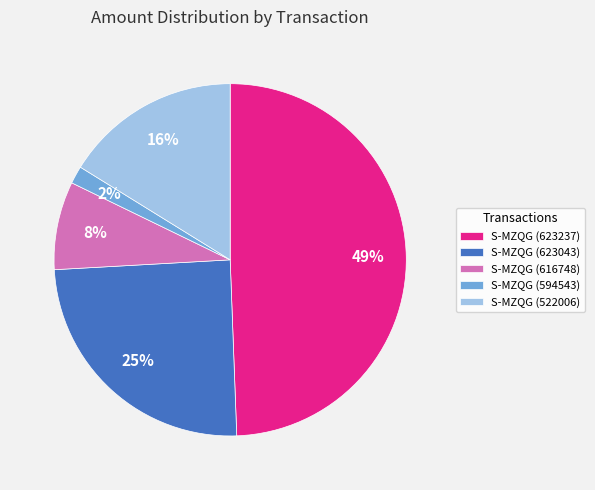

Combined, do S-MZQG (522006) and S-MZQG (616748) account for over 50%?

No